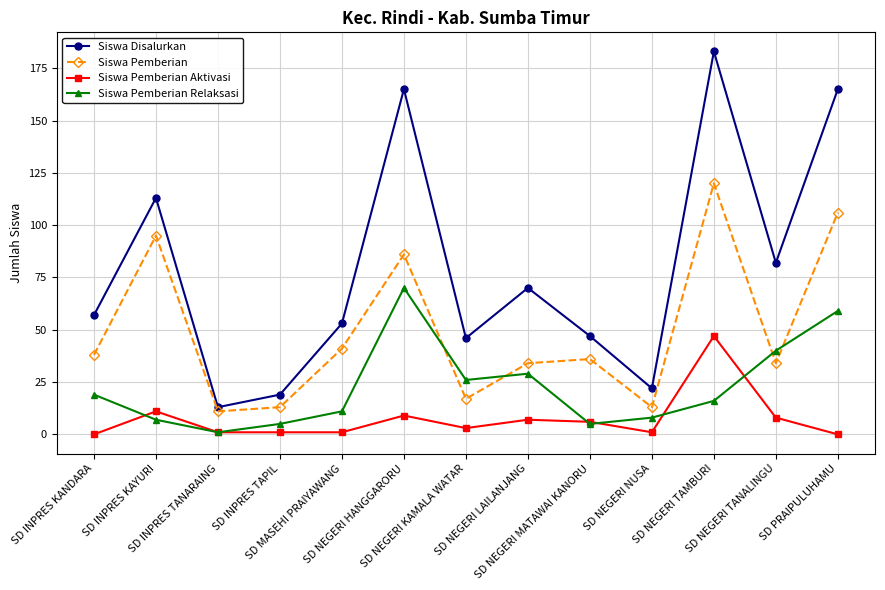

Read the Siswa Pemberian value at SD NEGERI LAILANJANG, to the nearest 10.

30